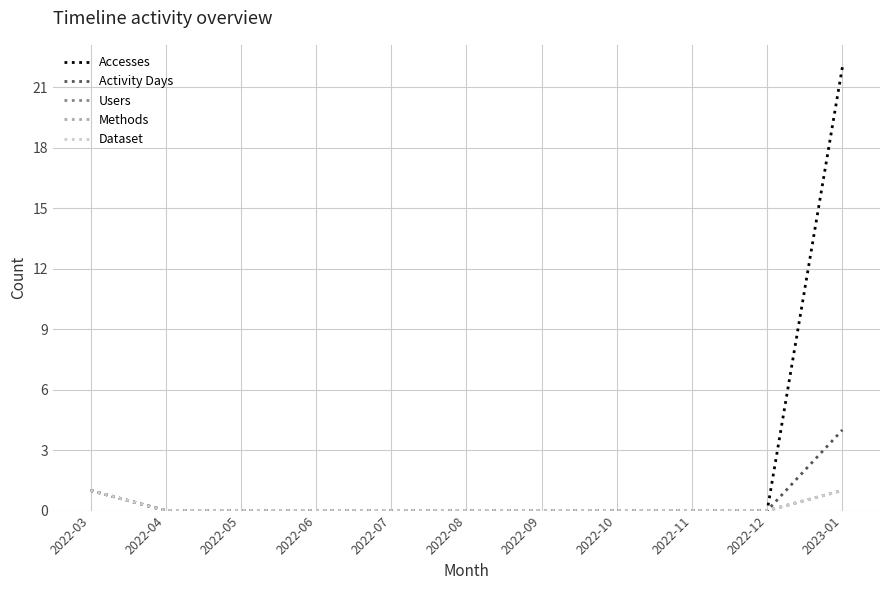

True or false: Accesses and Methods intersect in this chart.

False